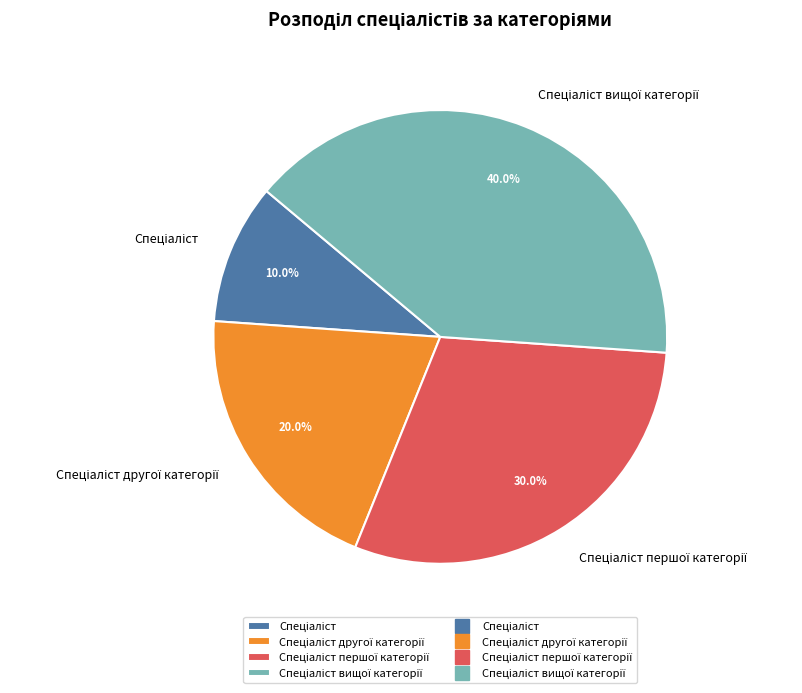

How many slices are in this pie chart?

4